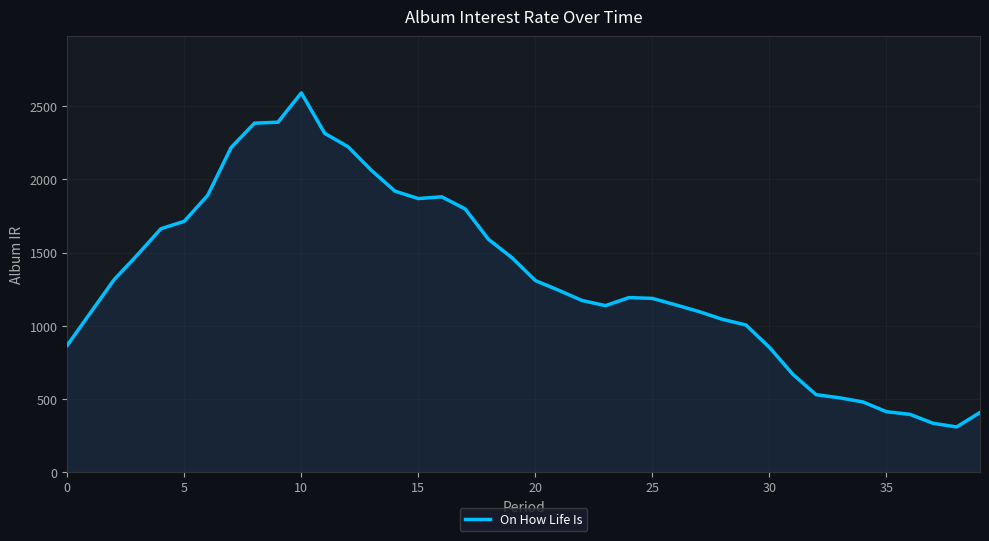

What is the smallest value displayed?

307.3